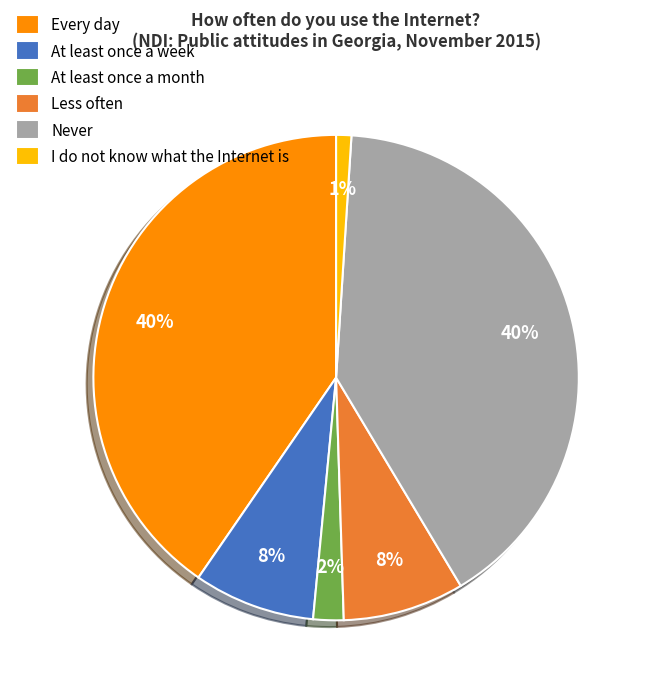

To the nearest percent, what is the difference between the Less often and I do not know what the Internet is slice percentages?

7%